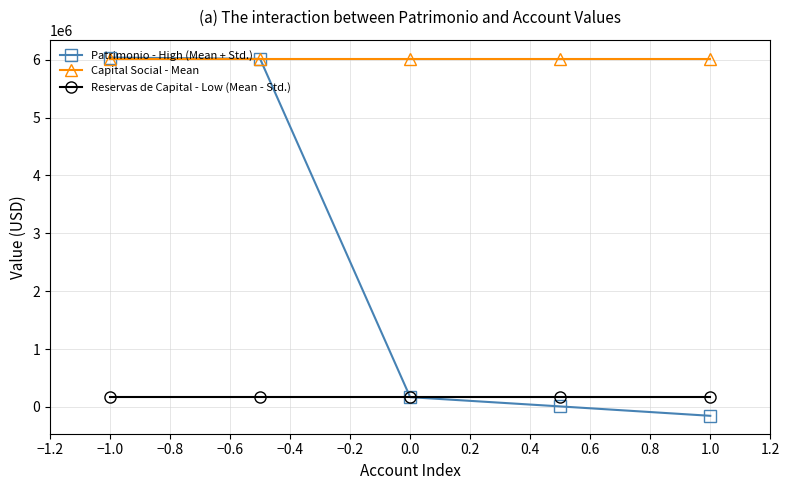

At how many categories does at least one series exceed 2368587?

5